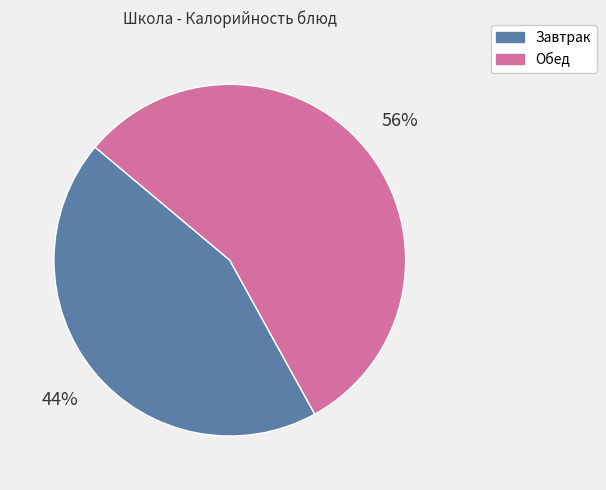

Rank the categories by value from lowest to highest.

Завтрак, Обед